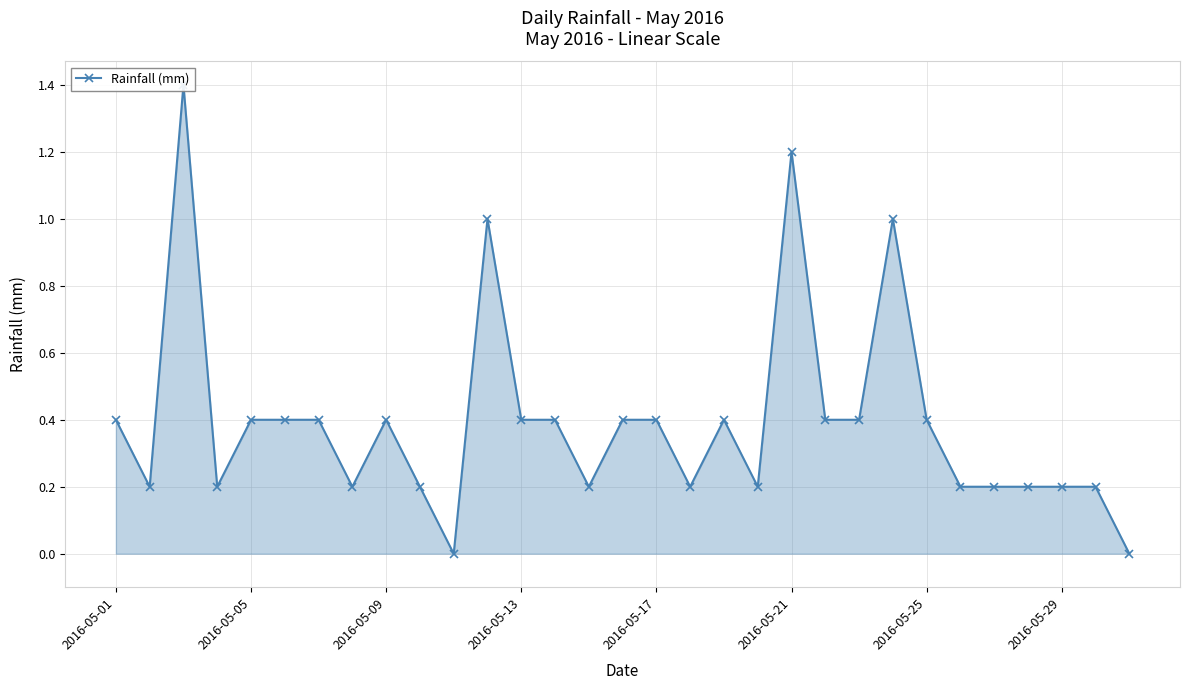

Is it true that the value at 29 is 0.1?

False